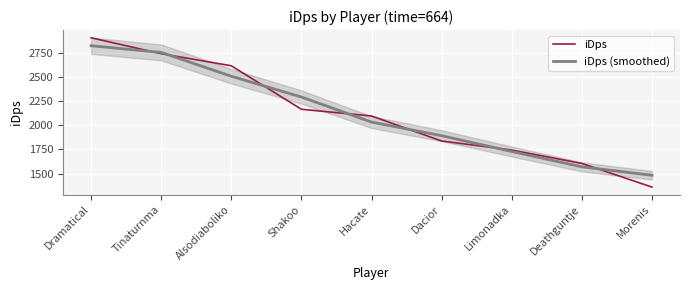

Is the value of iDps (smoothed) at Dacior greater than the value of iDps at Alsodiaboliko?

No